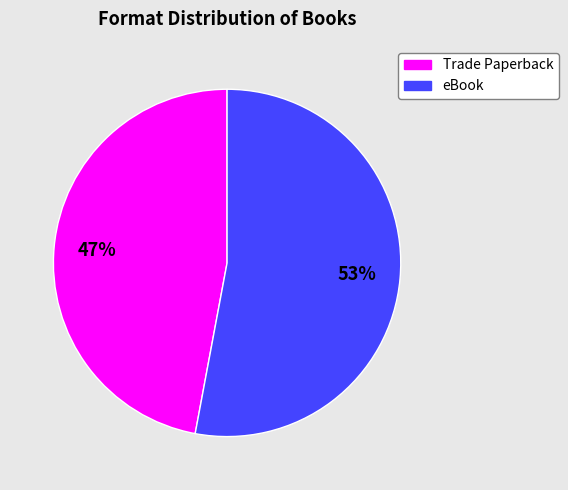

To the nearest percent, what is the average slice percentage?

50%